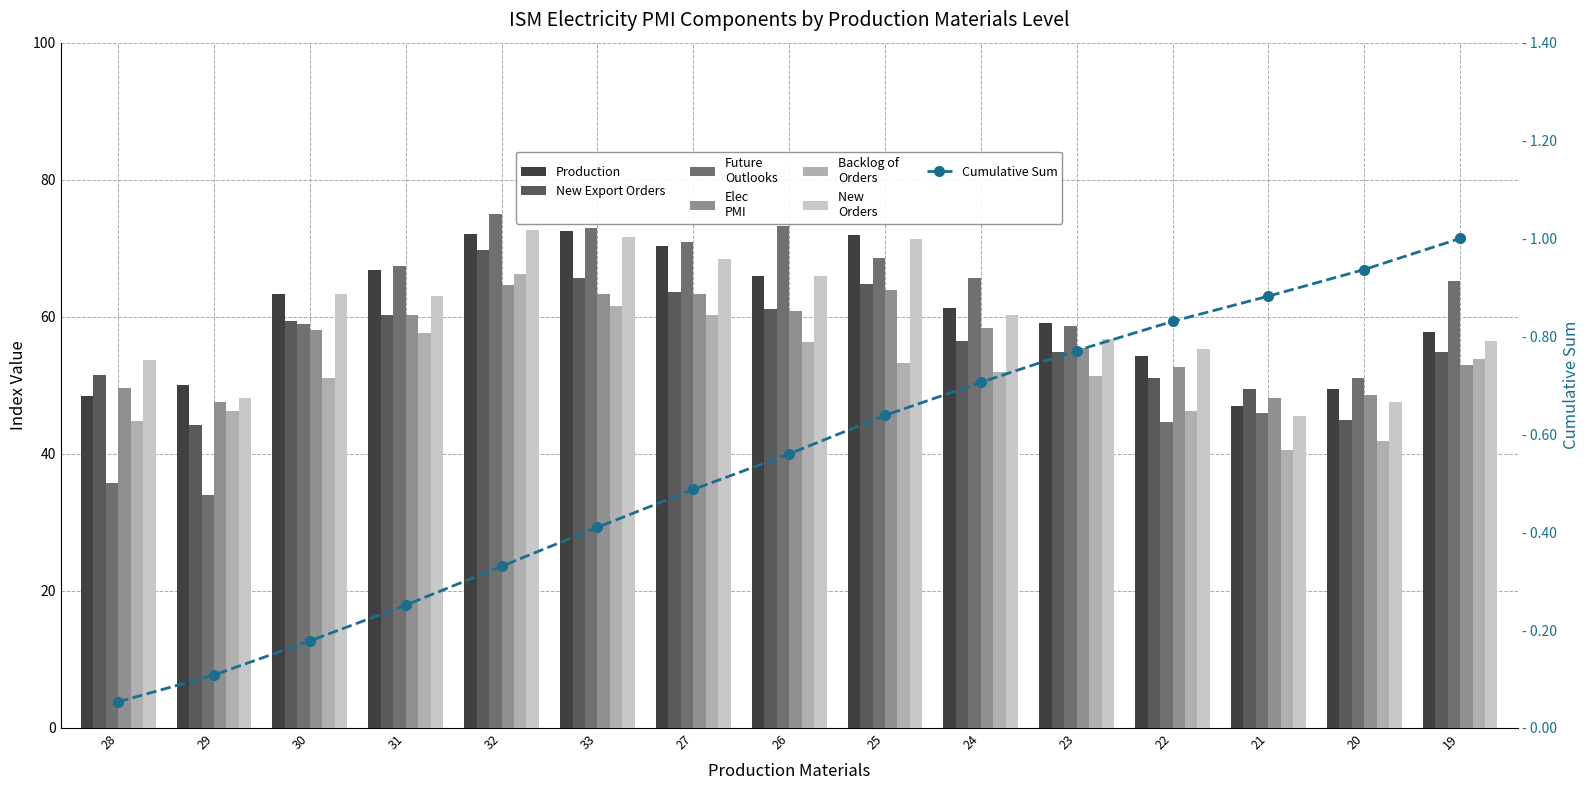

Which series changed the most between 26 and 24?

Future
Outlooks